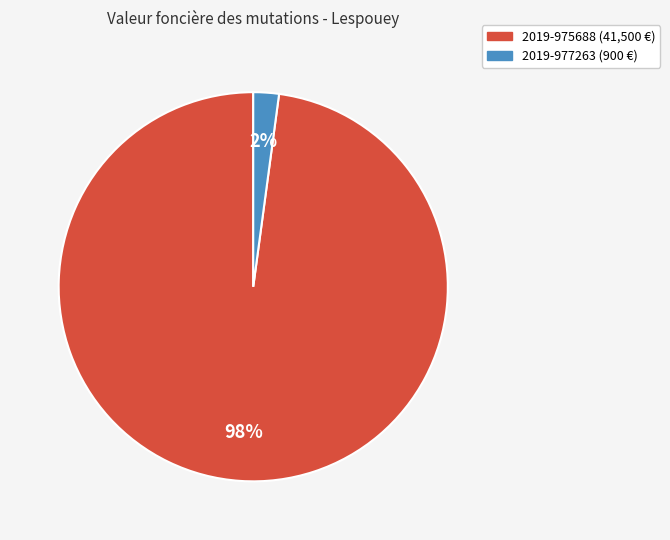

How many segments does this pie chart have?

2